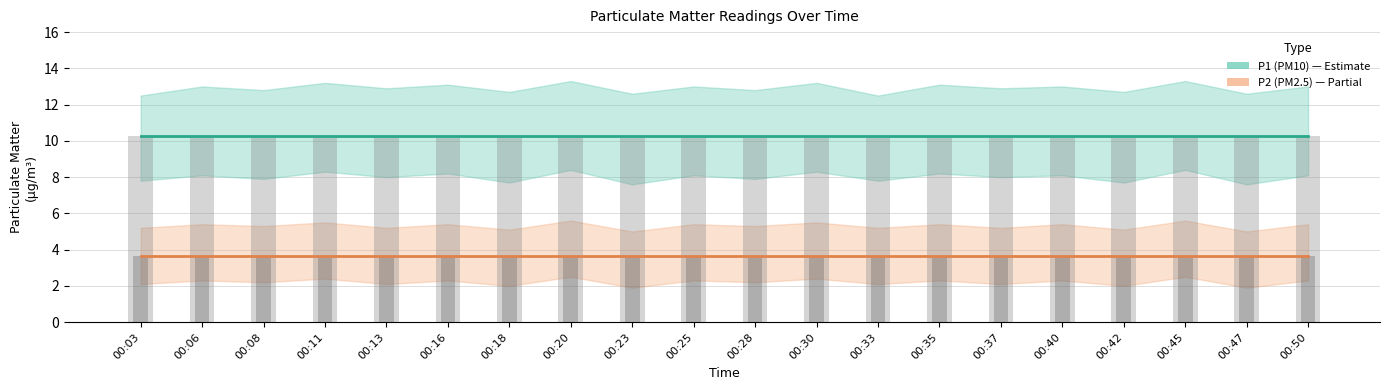

What are all the series names shown in the legend?

P1 (PM10), P2 (PM2.5)